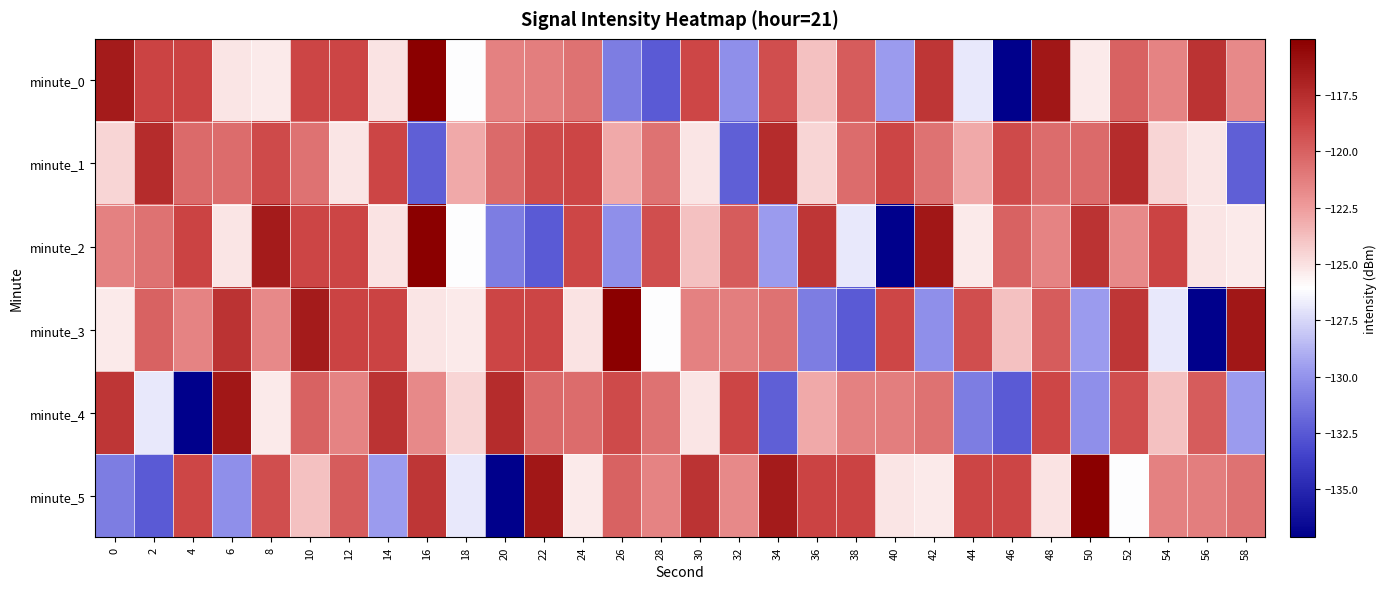

What is the total value across all series at 10?

-718.7